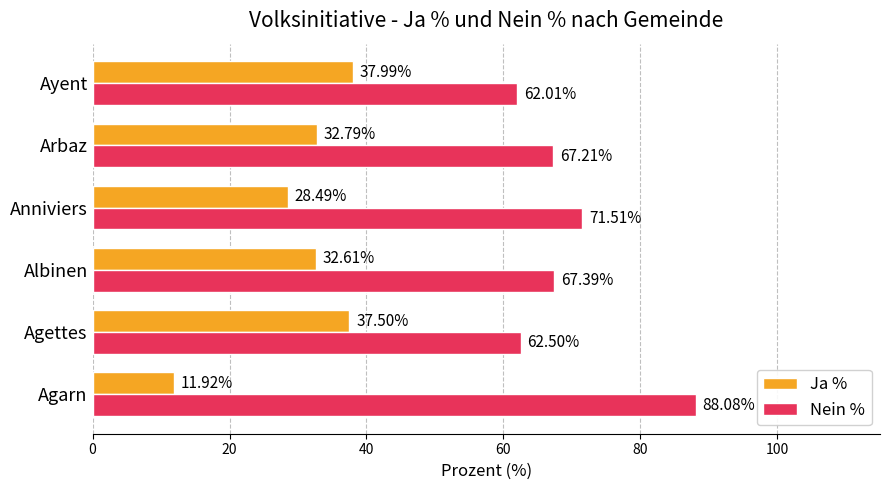

What is the difference between the second highest and second lowest values in the Ja % series?

9.0